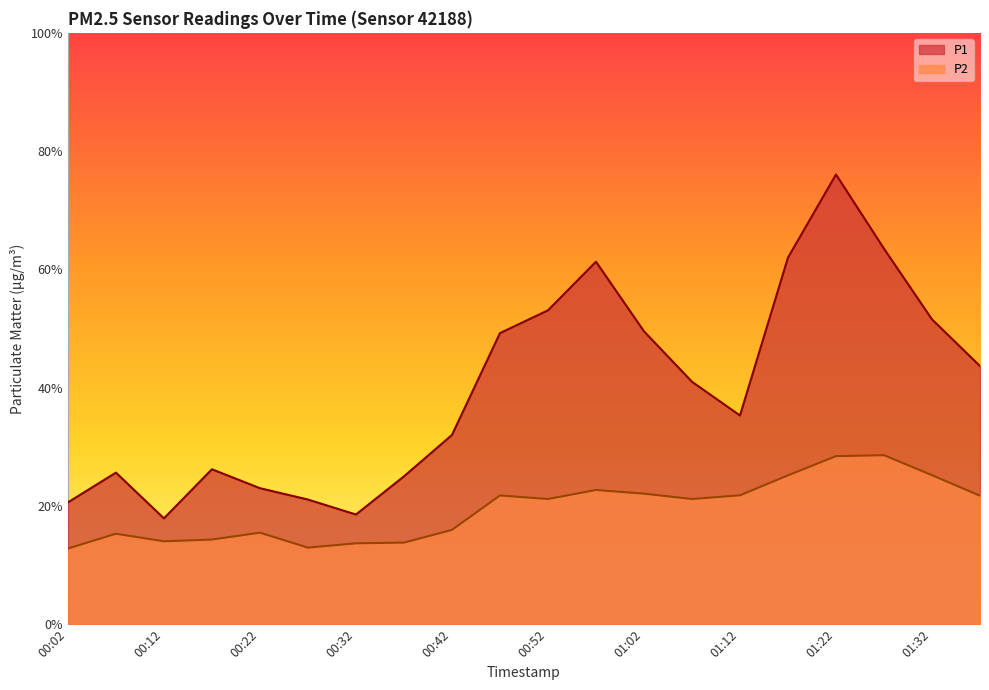

Reading left to right, list all the values displayed in this chart.

P1: 00:02=20.6	00:07=25.6	00:12=17.9	00:17=26.2	00:22=23.0	00:27=21.1	00:32=18.6	00:37=25.0	00:42=32.0	00:47=49.2	00:52=53.1	00:57=61.3	01:02=49.5	01:07=41.0	01:12=35.3	01:17=62.0	01:22=76.0	01:27=63.5	01:32=51.5	01:37=43.6
P2: 00:02=12.8	00:07=15.3	00:12=14.0	00:17=14.3	00:22=15.5	00:27=12.9	00:32=13.7	00:37=13.8	00:42=15.9	00:47=21.8	00:52=21.2	00:57=22.7	01:02=22.1	01:07=21.2	01:12=21.8	01:17=25.2	01:22=28.4	01:27=28.6	01:32=25.2	01:37=21.7